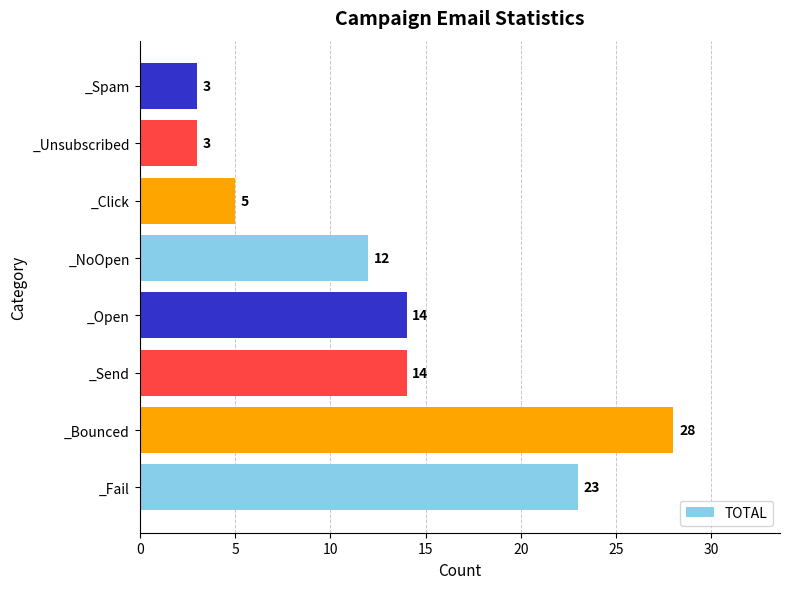

What is the change in value from _Bounced to _Click?

-23